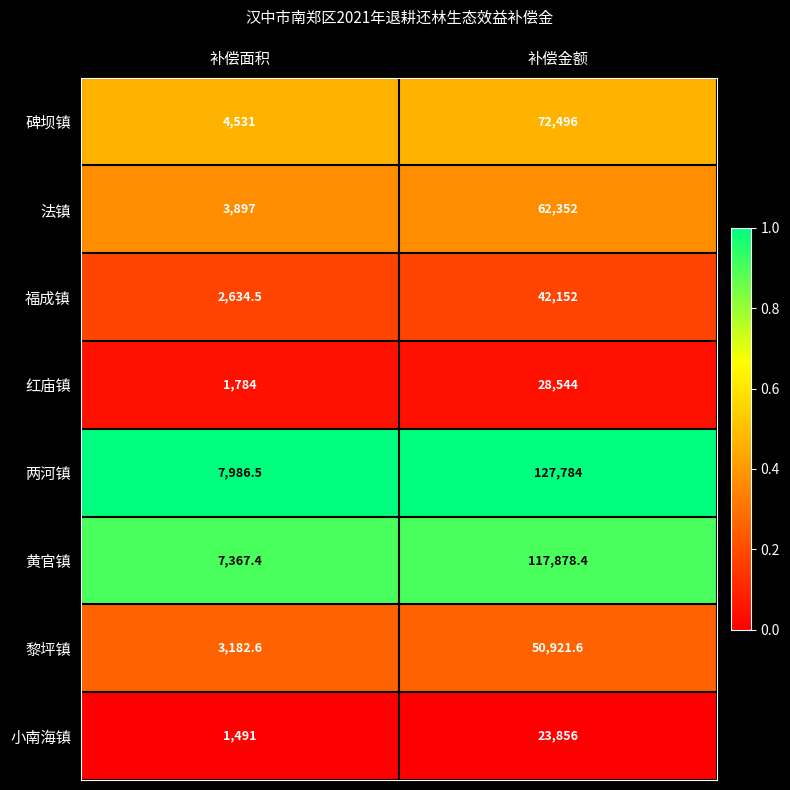

Reading right to left, list all the values displayed in this chart.

碑坝镇: 72496.0	4531.0
法镇: 62352.0	3897.0
福成镇: 42152.0	2634.5
红庙镇: 28544.0	1784.0
两河镇: 127784.0	7986.5
黄官镇: 117878.4	7367.4
黎坪镇: 50921.6	3182.6
小南海镇: 23856.0	1491.0